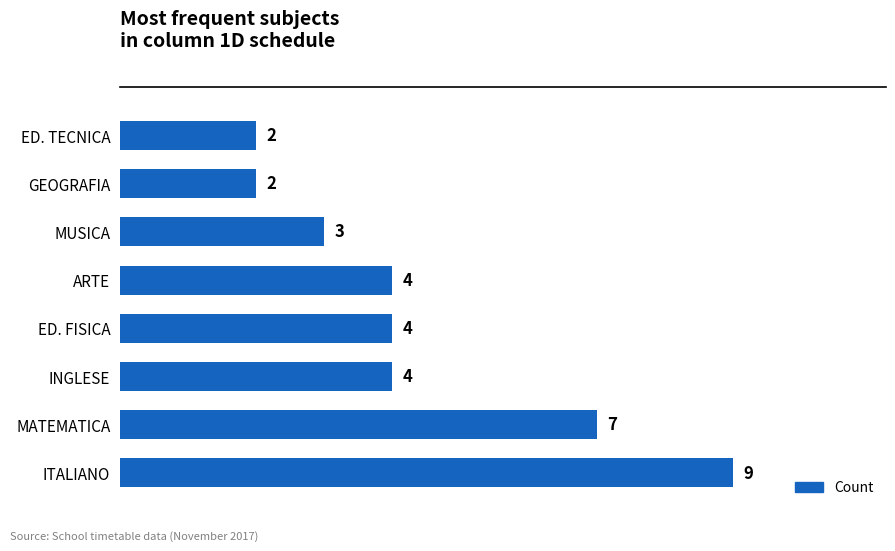

How many values are between 3 and 7?

5